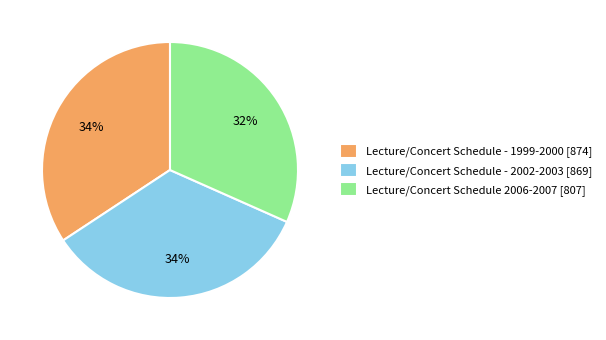

What is the ratio of the value at Lecture/Concert Schedule - 1999-2000 [874] to the value at Lecture/Concert Schedule - 2002-2003 [869]?

1.0